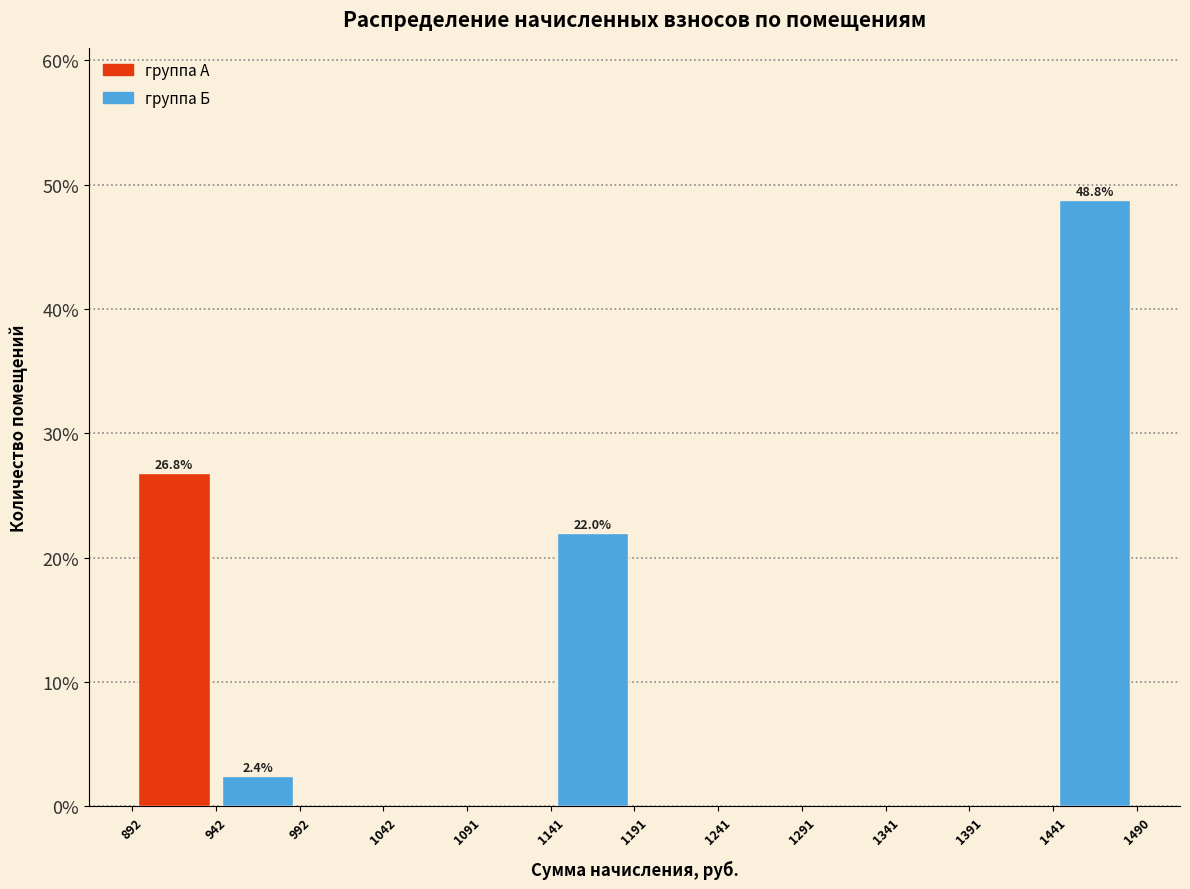

Over which range of the x-axis is the bar tallest?

1441 to 1490